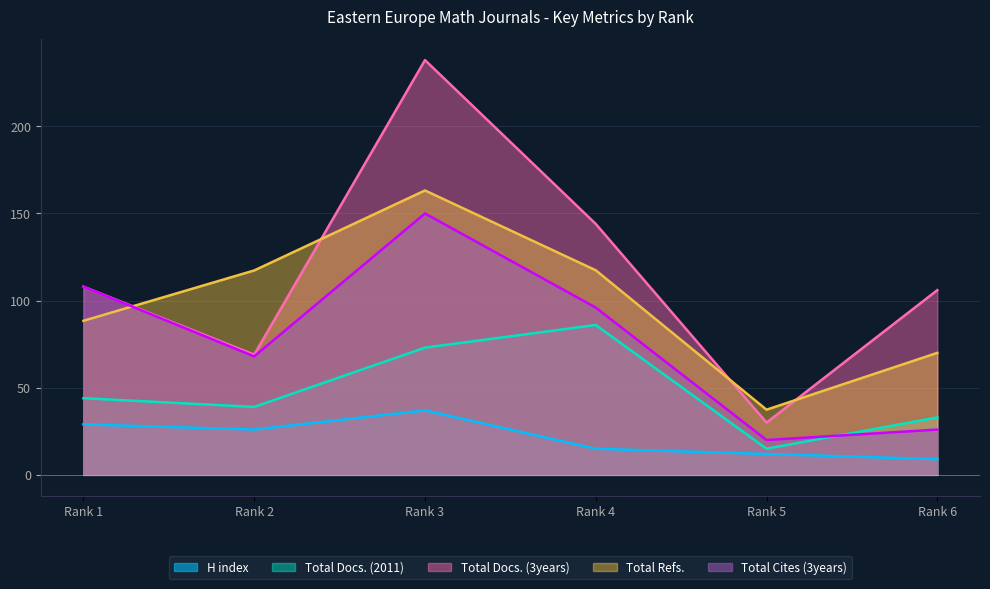

At Rank 3, list the series in order from largest to smallest.

Total Docs. (3years), Total Refs., Total Cites (3years), Total Docs. (2011), H index